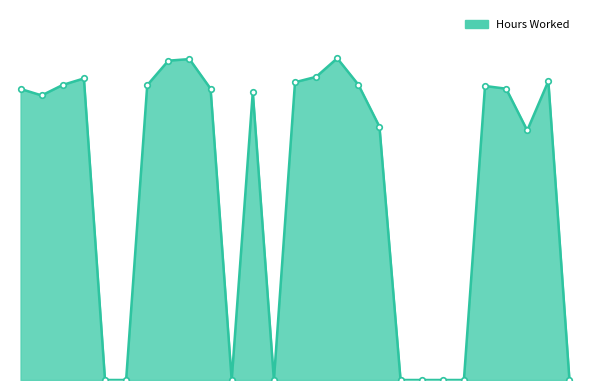

Reading left to right, what are all the values shown in this chart?

10.8	10.6	11.0	11.2	0.0	0.0	10.9	11.9	11.9	10.8	0.0	10.7	0.0	11.1	11.3	11.9	11.0	9.4	0.0	0.0	0.0	0.0	10.9	10.8	9.3	11.1	0.0